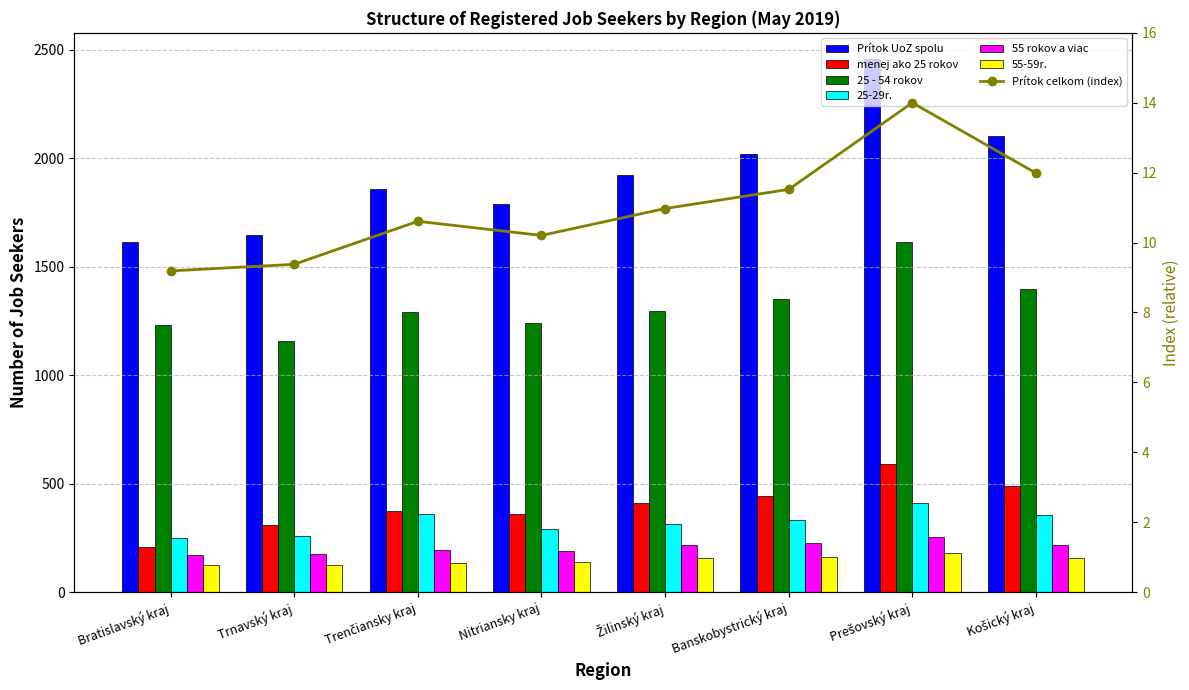

What is the average value of the Prítok UoZ spolu series?

1927